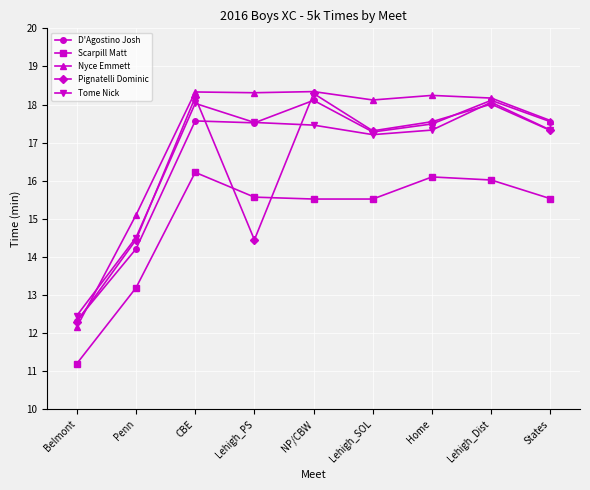

At how many categories does at least one series exceed 15?

8